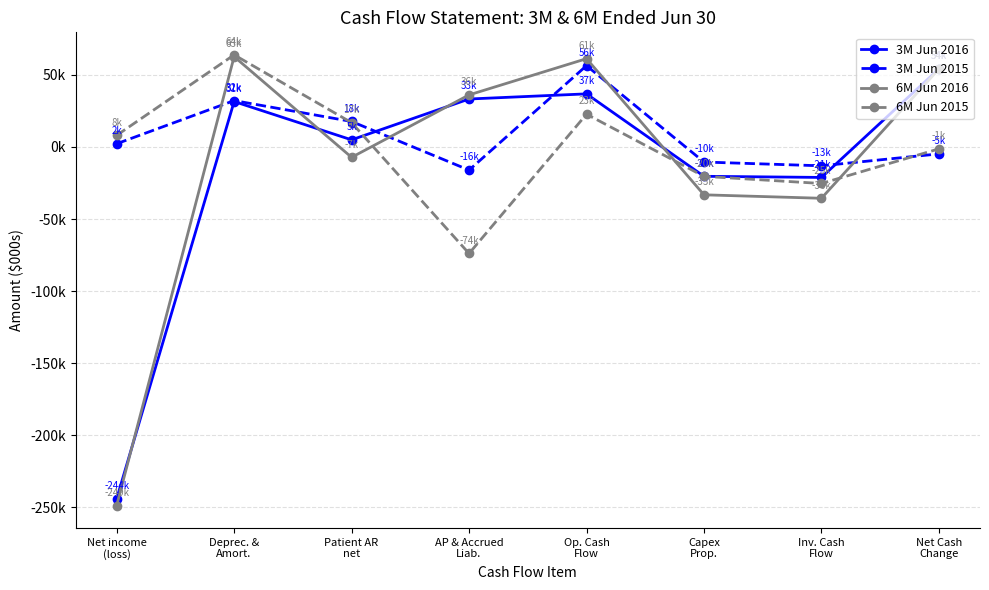

Which series has the largest total across all categories?

3M Jun 2015